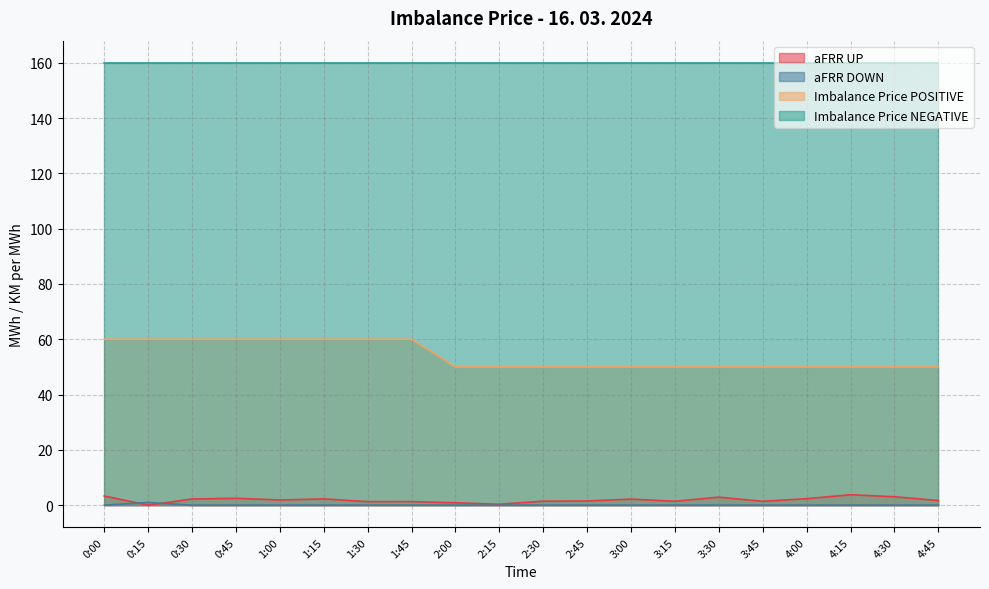

What is the label of the 20th point from the left?

4:45